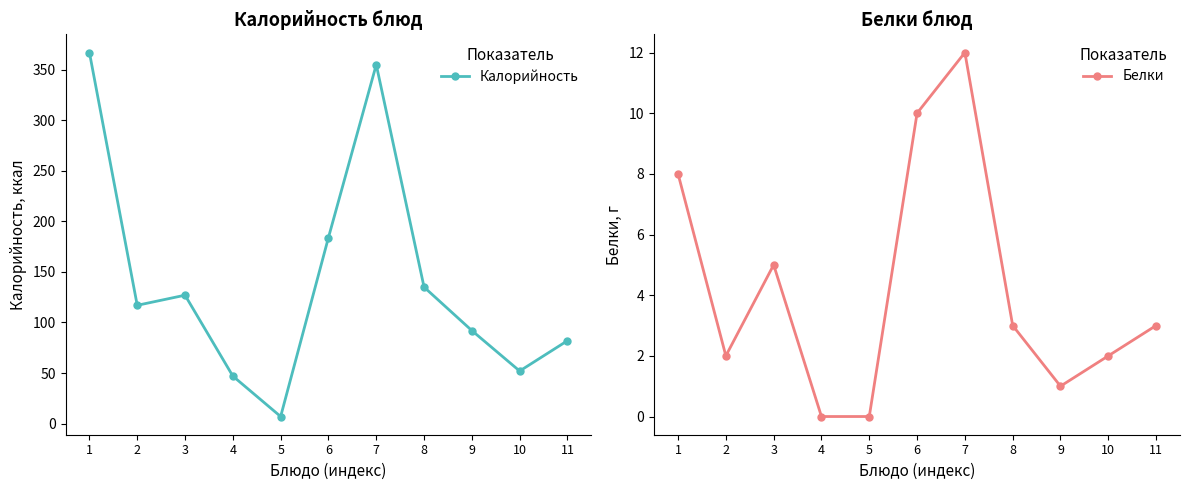

What is the highest value of the Калорийность series?

367